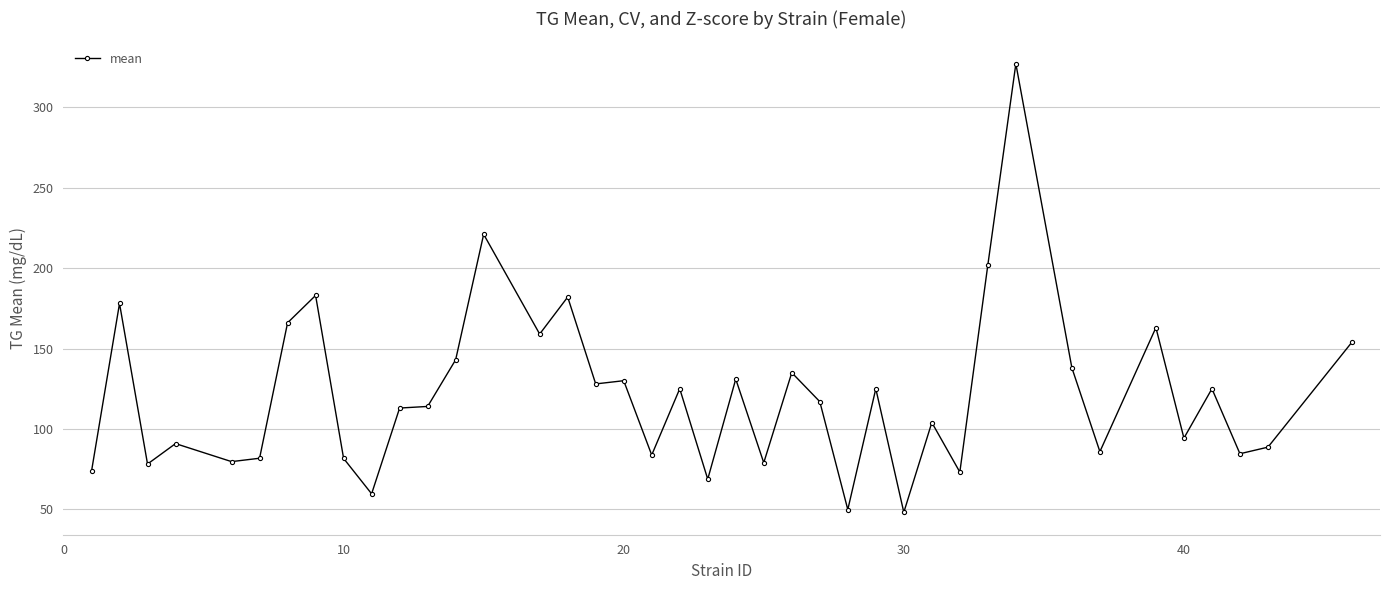

How many values are below 117?

20